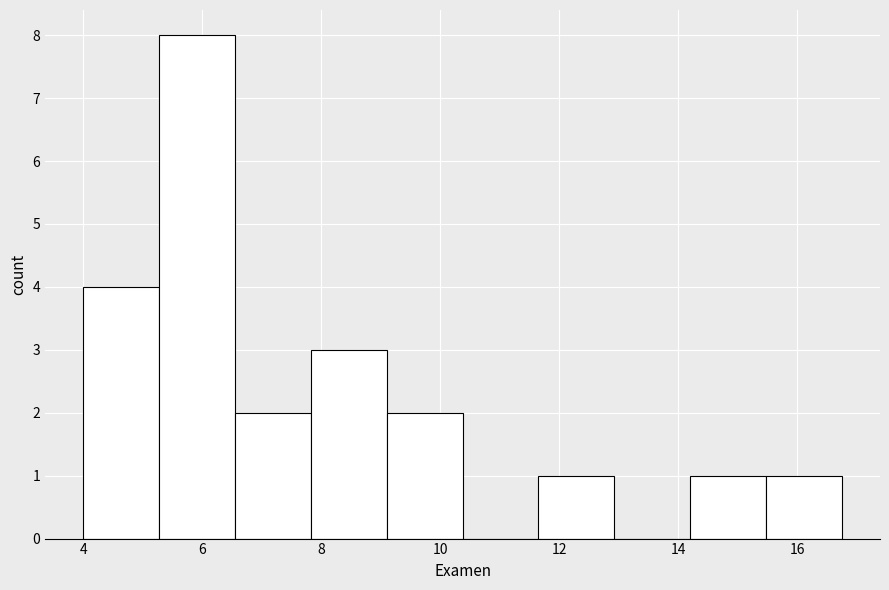

Which range on the x-axis has the tallest bar?

5.2 to 6.6